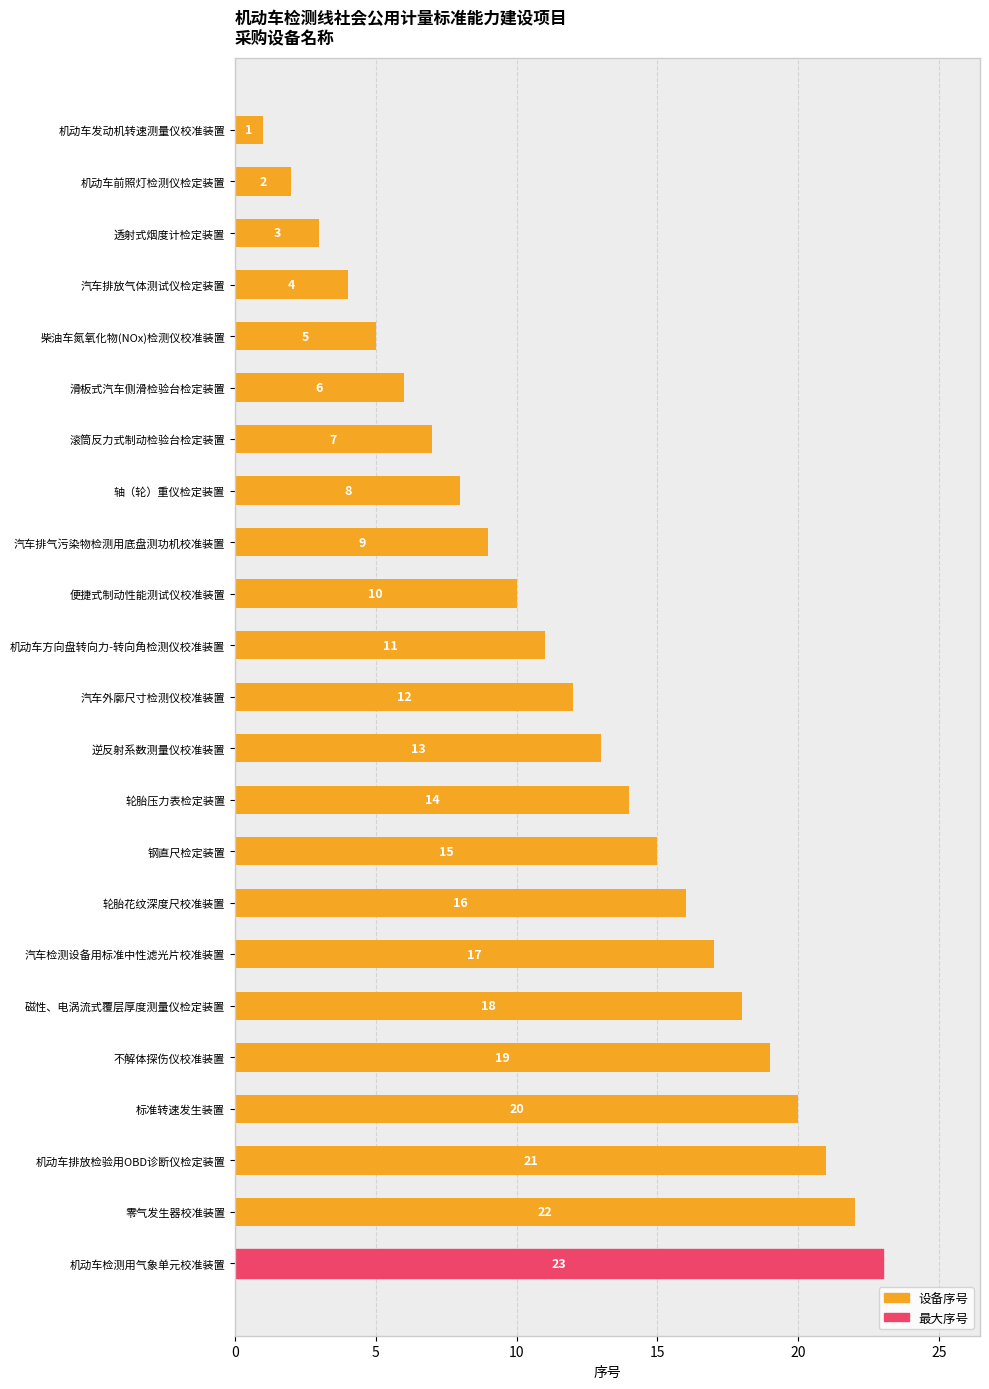

What is the maximum value shown in the chart?

23